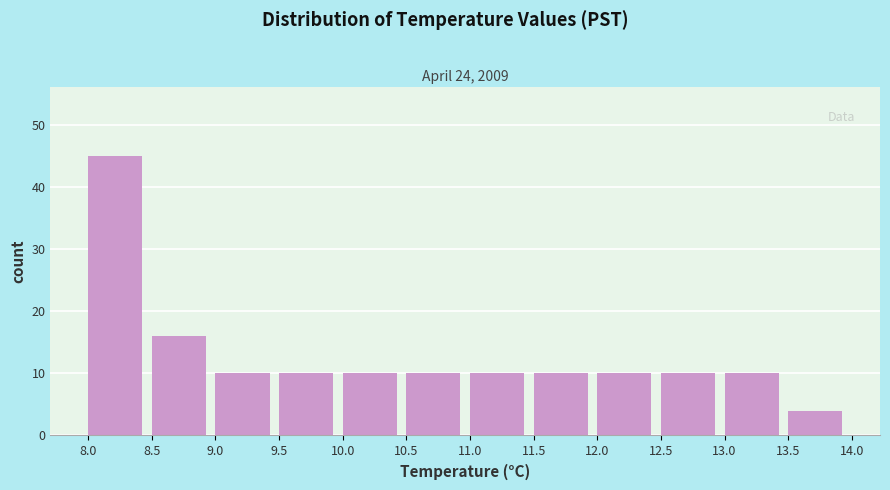

Reading left to right, transcribe this chart: for each bar, give the range it covers on the x-axis and its height. The values are not printed on the chart, so give them approximately, as read against the axis.

8.0 to 8.5: 45
8.5 to 9.0: 16
9.0 to 9.5: 10
9.5 to 10.0: 10
10.0 to 10.5: 10
10.5 to 11.0: 10
11.0 to 11.5: 10
11.5 to 12.0: 10
12.0 to 12.5: 10
12.5 to 13.0: 10
13.0 to 13.5: 10
13.5 to 14.0: 4